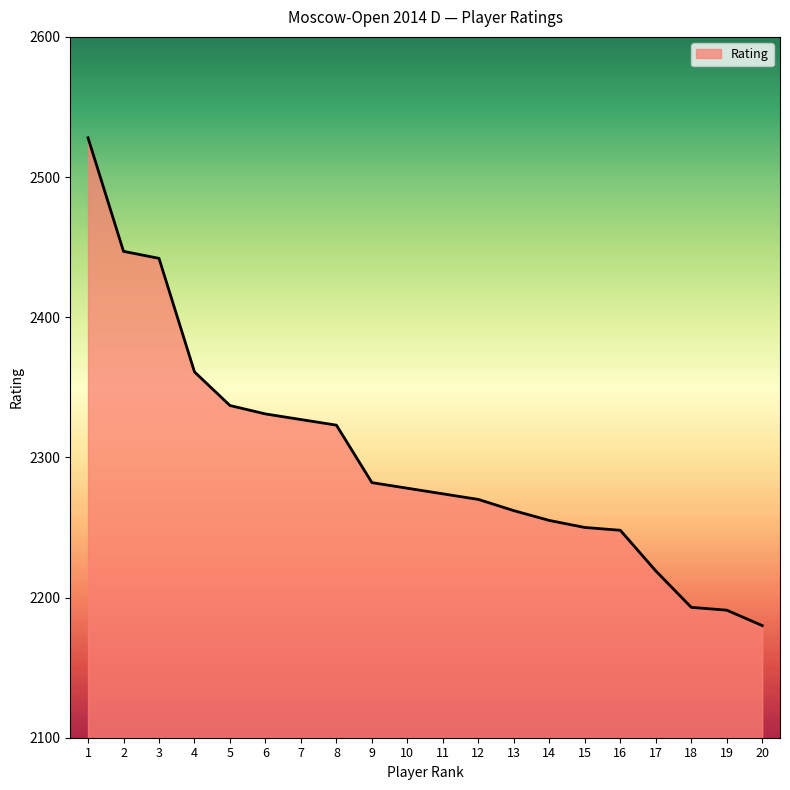

Is it true that the value at 11 is 3761?

False